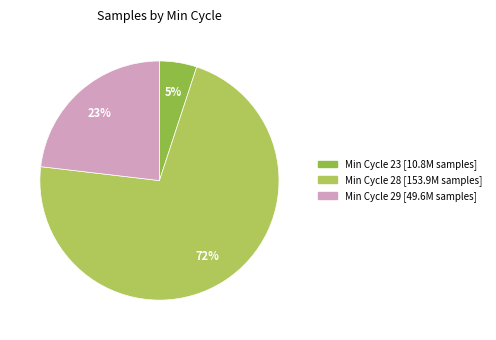

Does any single category account for the majority?

Yes